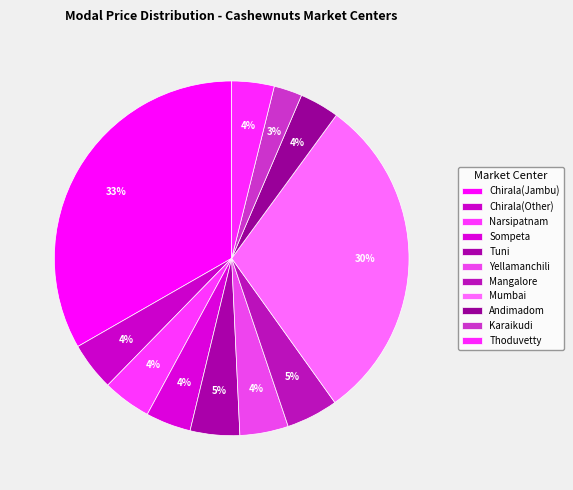

To the nearest percent, what is the average slice percentage?

9%